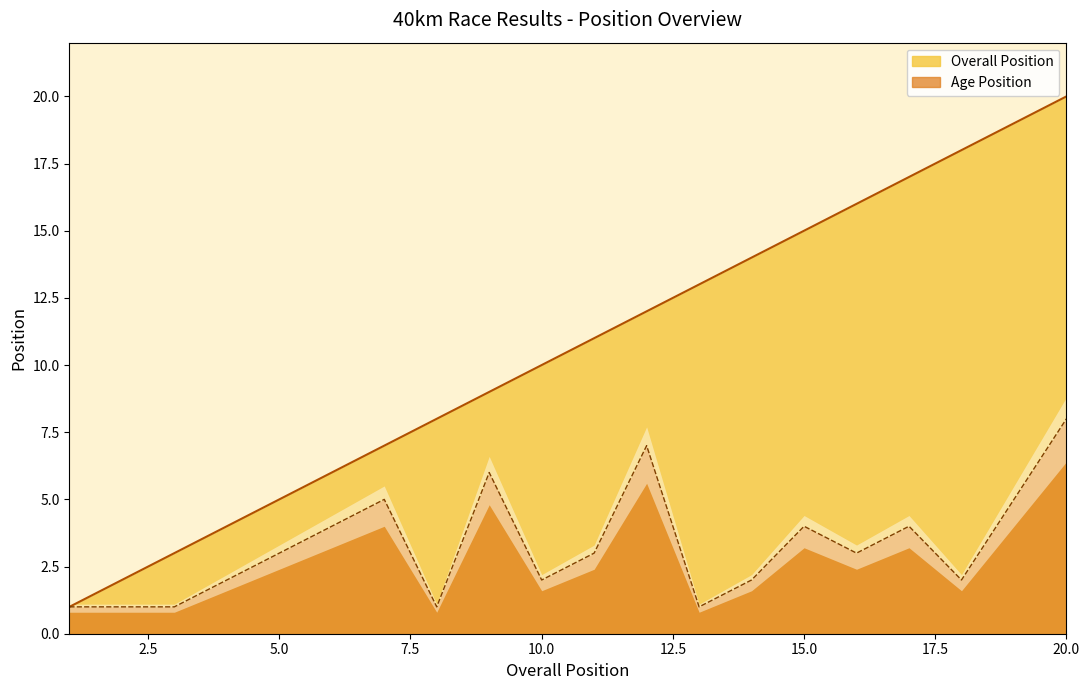

What is the total value across all series at 6?

10